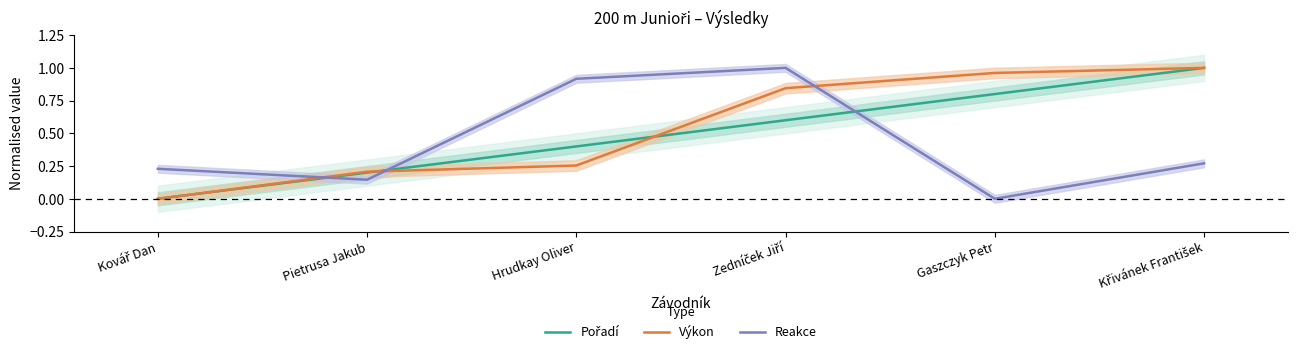

At Pietrusa Jakub, list the series in order from smallest to largest.

Reakce, Pořadí, Výkon